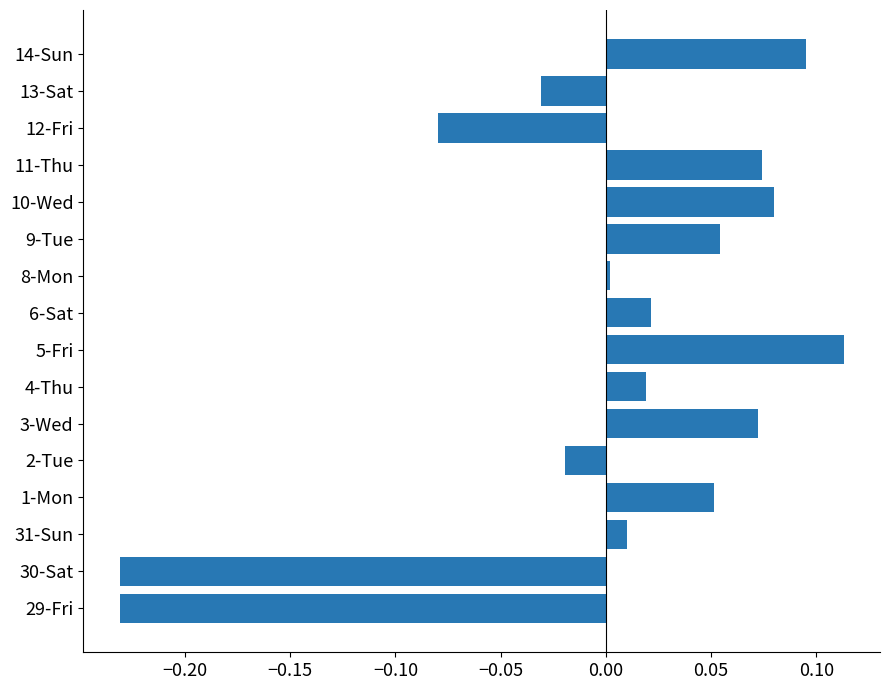

The value at 13-Sat is -0.0. True or false?

True